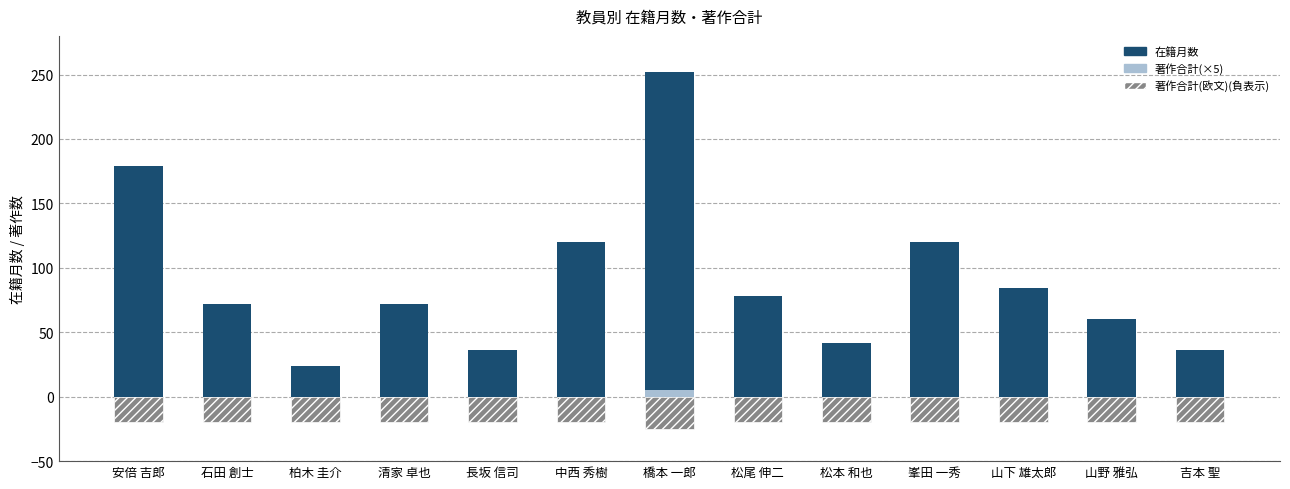

Which category has the highest value across all series?

橋本 一郎